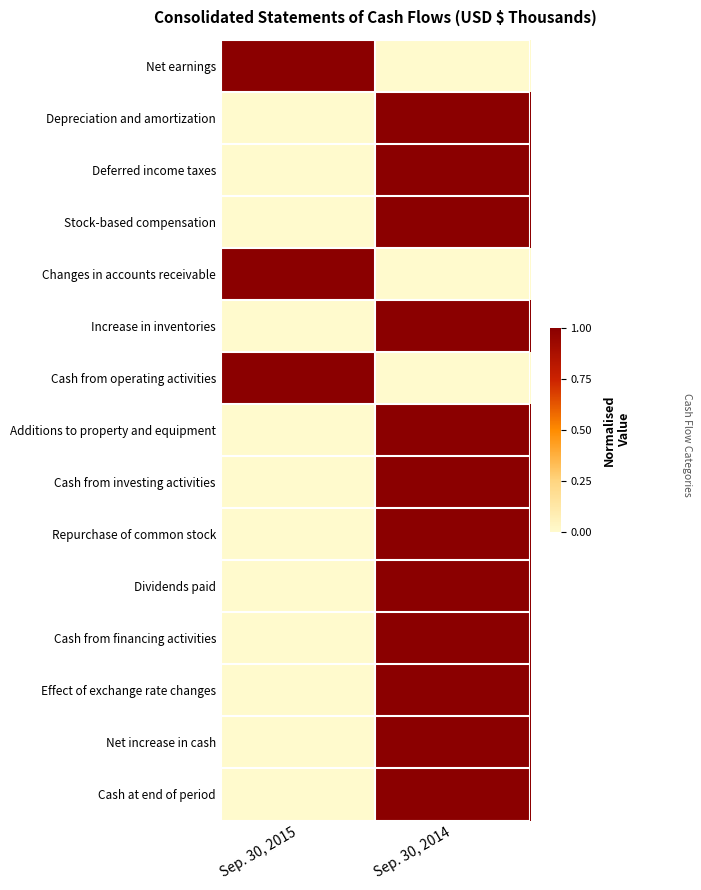

How many data points does each series have?

2